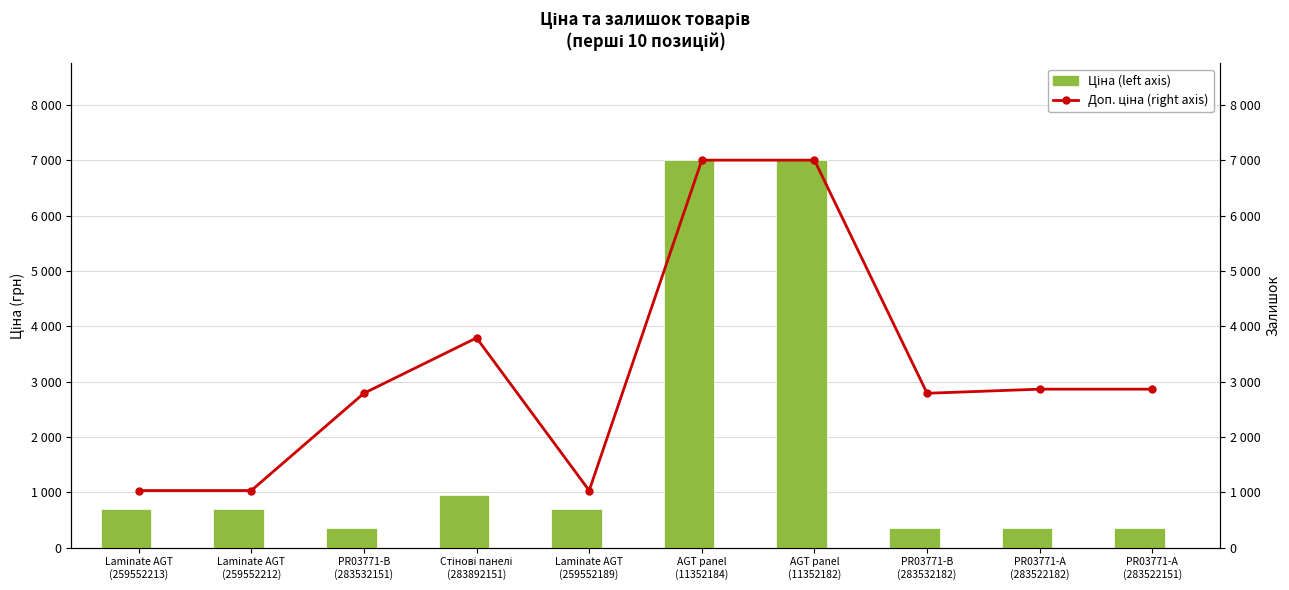

Count the number of data series in this chart.

2